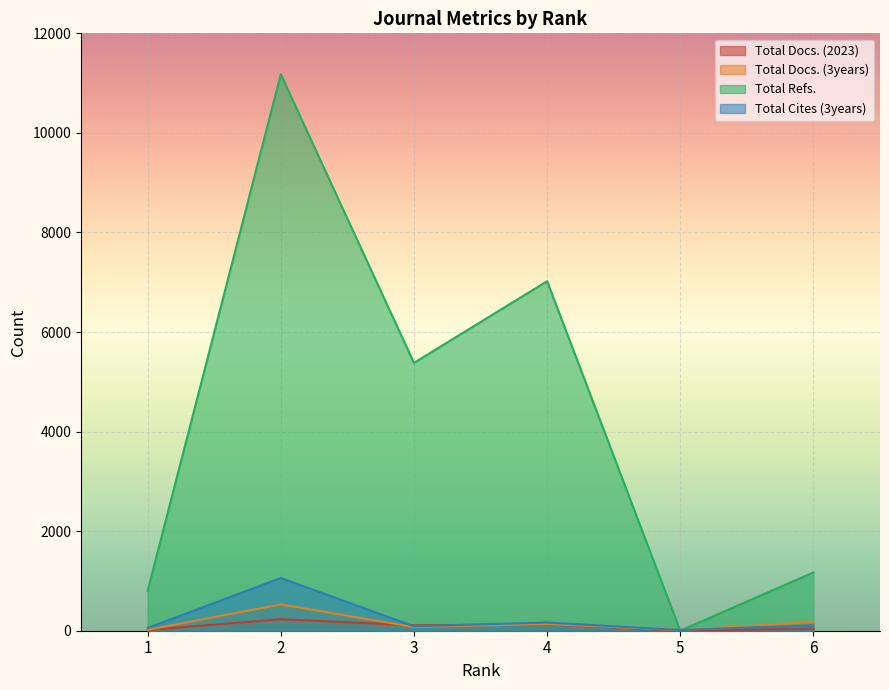

Which category has the lowest value across all series?

5